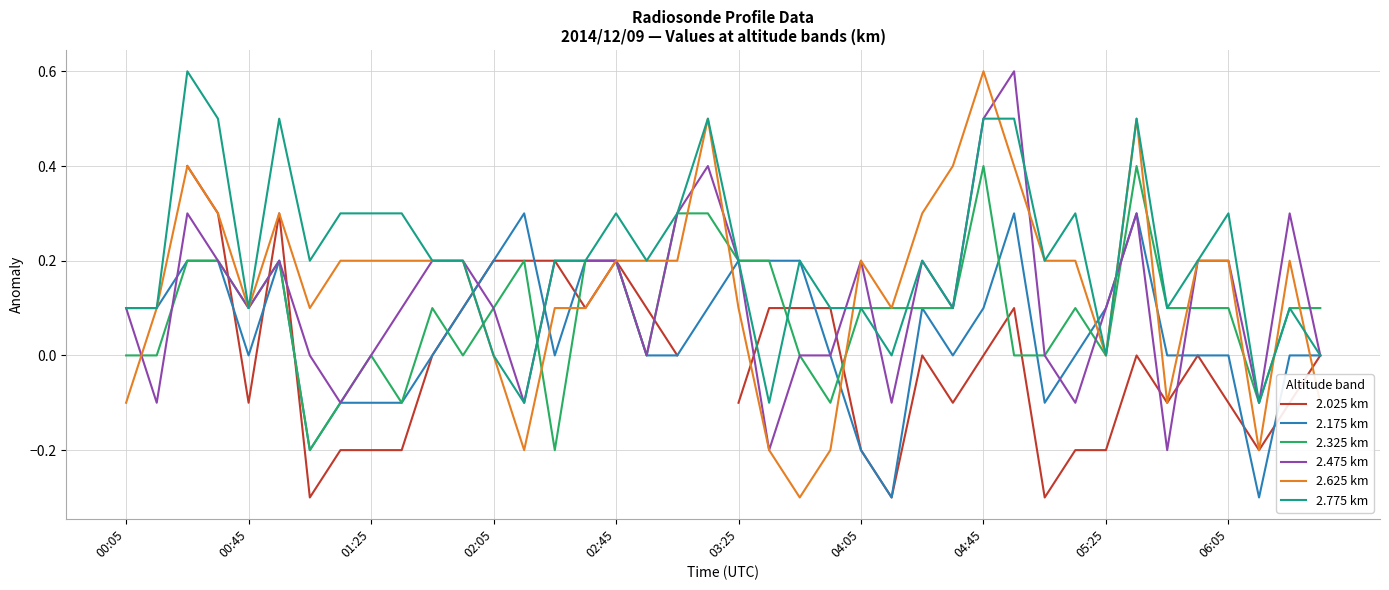

What is the minimum value for 2.625 km?

-0.3